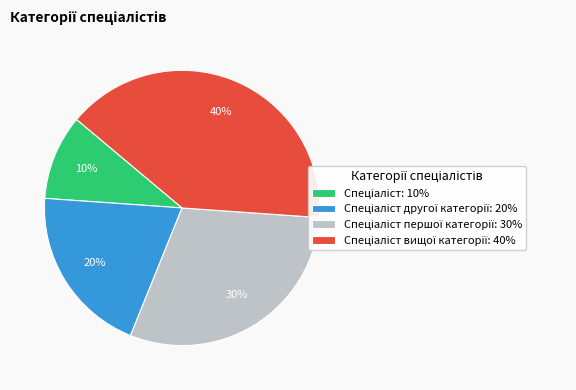

To the nearest percent, what is the difference between the largest and smallest slice percentages?

30%